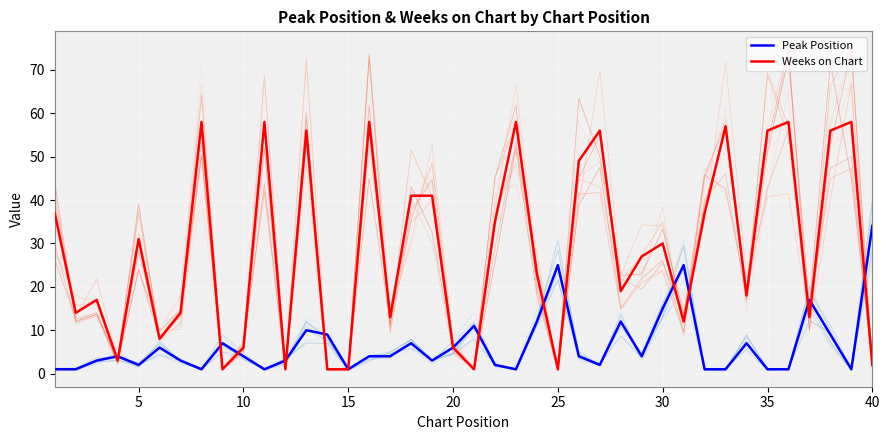

Rank the series by their maximum value, from highest to lowest.

Weeks on Chart, Peak Position